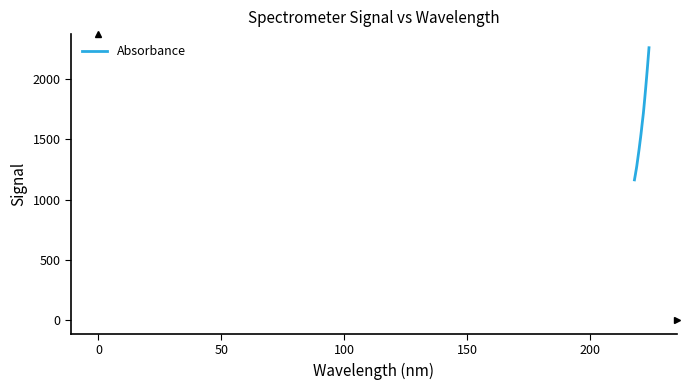

True or false: there are more than 2 points higher than both neighbors.

False